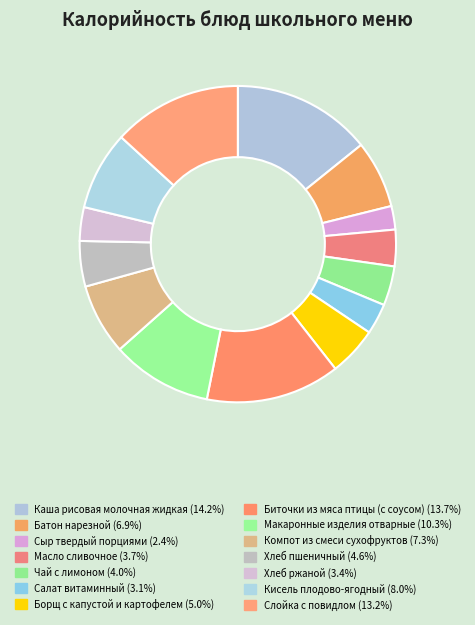

What is the largest slice in the pie chart?

Каша рисовая молочная жидкая